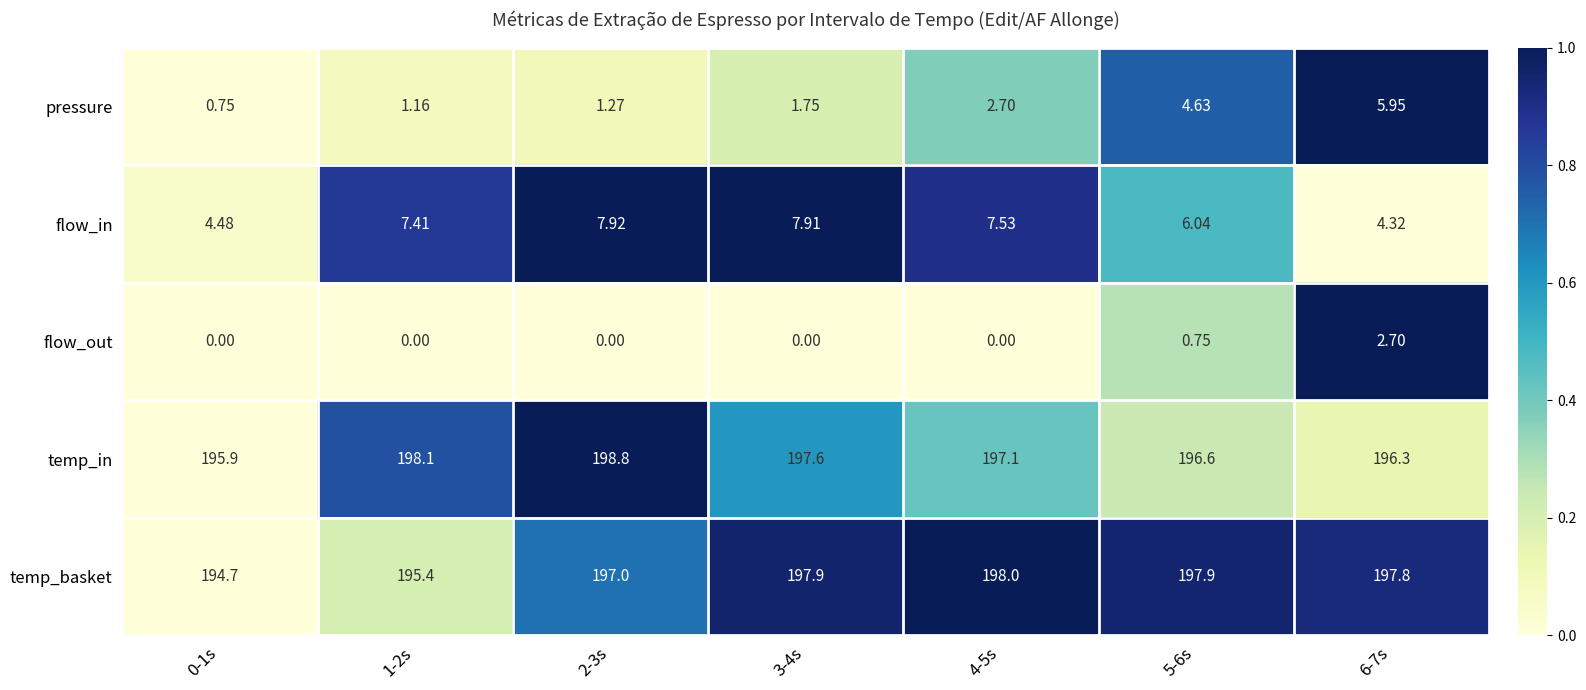

Which series has the largest total across all categories?

temp_in